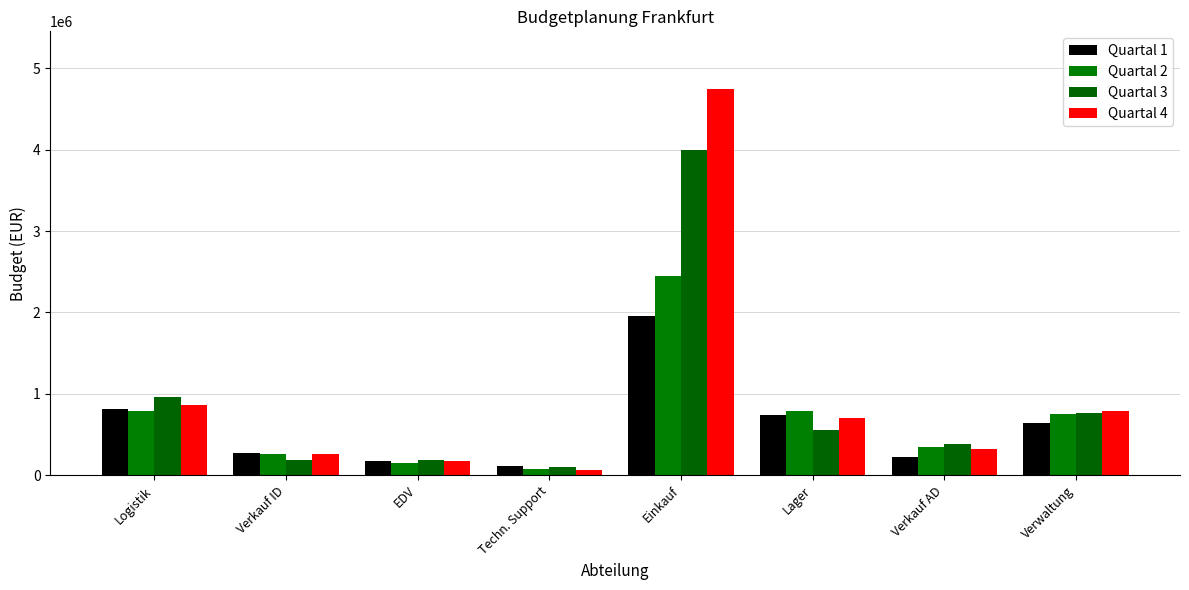

What is the total value across all series at Techn. Support?

350000